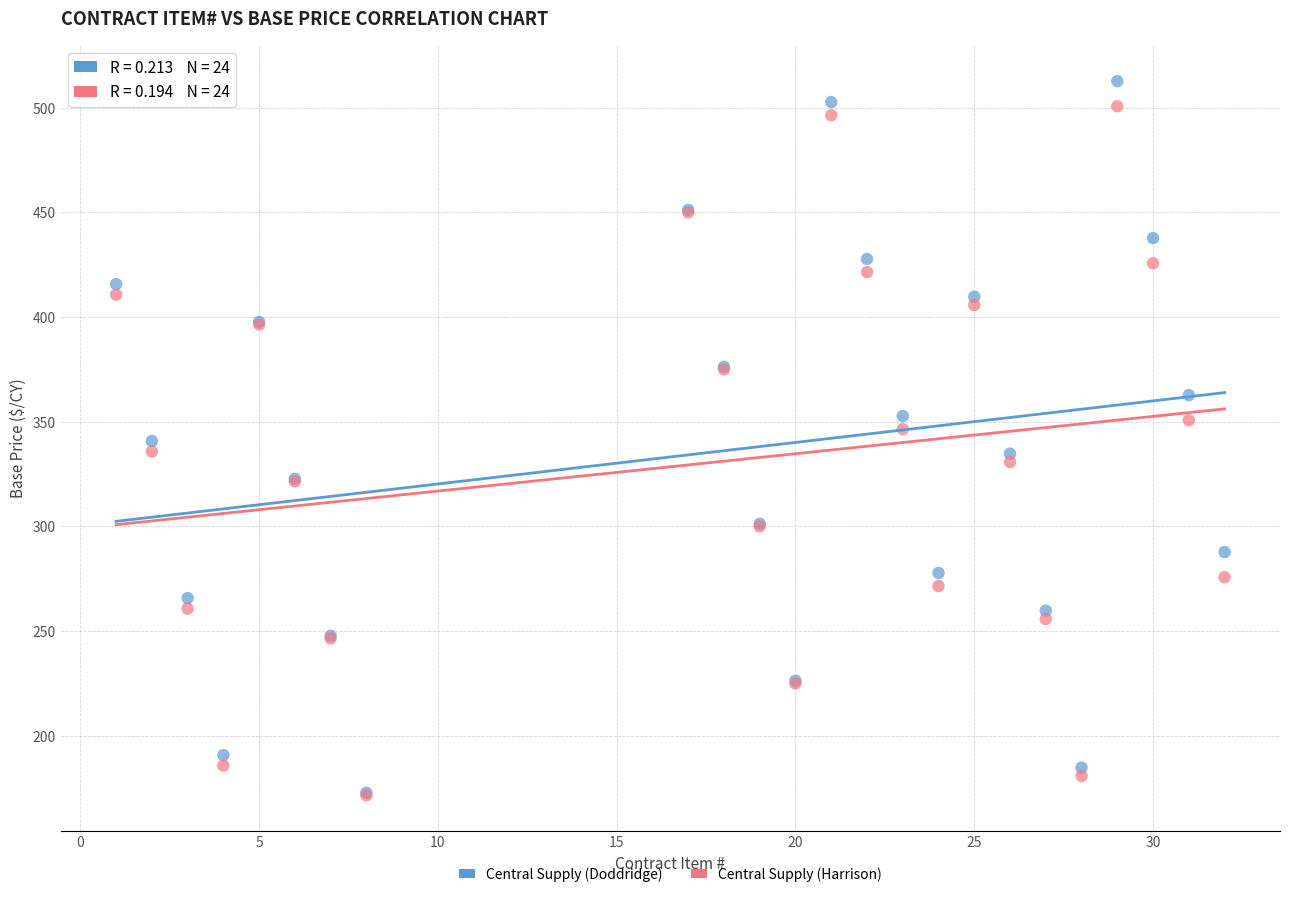

Which series reaches the maximum Y coordinate?

Central Supply (Doddridge)